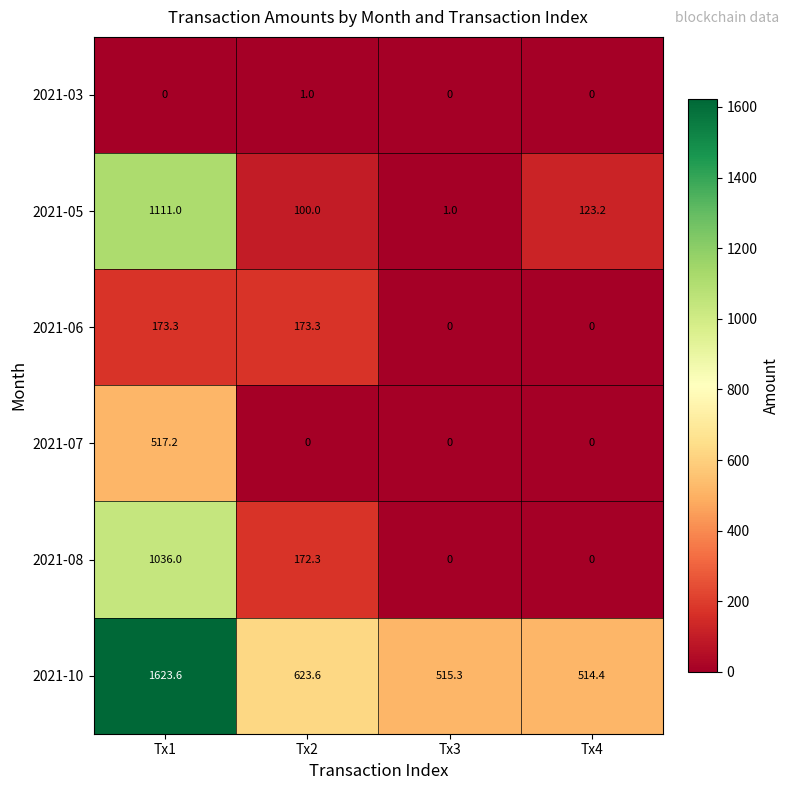

What is the sum of all 2021-10 values?

3276.9